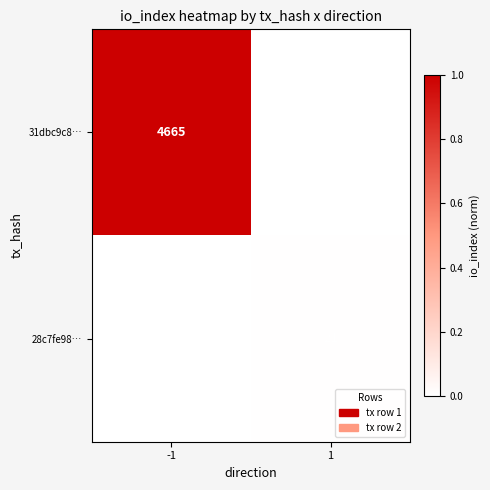

The 28c7fe98… series shows 21 at 1. True or false?

True